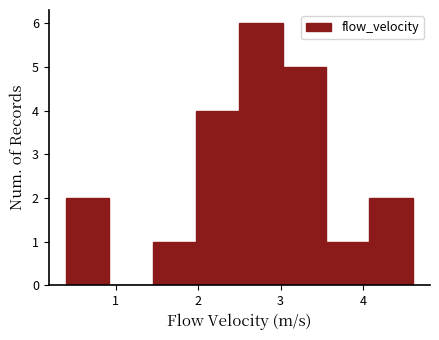

Reading left to right, list every bar in this chart as the range it spans on the x-axis followed by its height. Neither the bar edges nor the heights are printed on the chart, so give them approximately, as read against the axes.

0.4 to 0.9: 2
0.9 to 1.5: 0
1.5 to 2.0: 1
2.0 to 2.5: 4
2.5 to 3.0: 6
3.0 to 3.6: 5
3.6 to 4.1: 1
4.1 to 4.6: 2